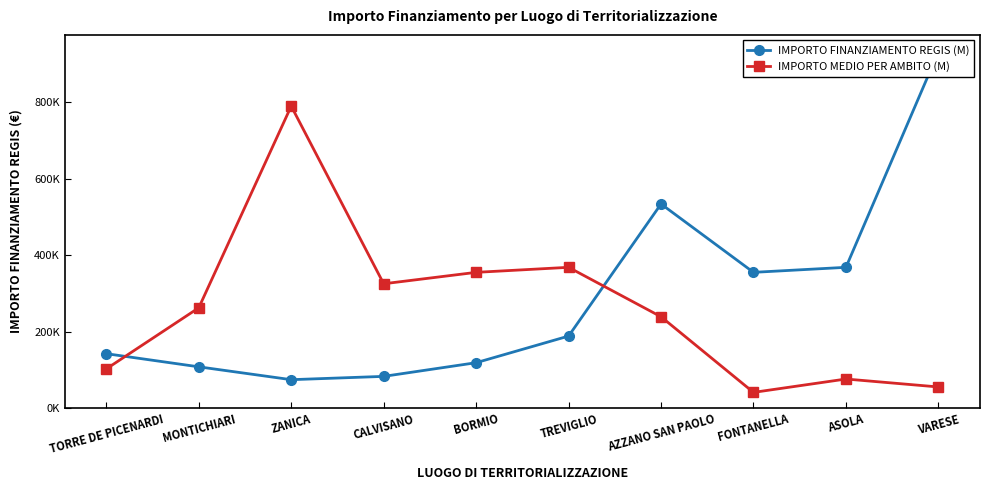

What is the label of the 7th point from the right?

CALVISANO